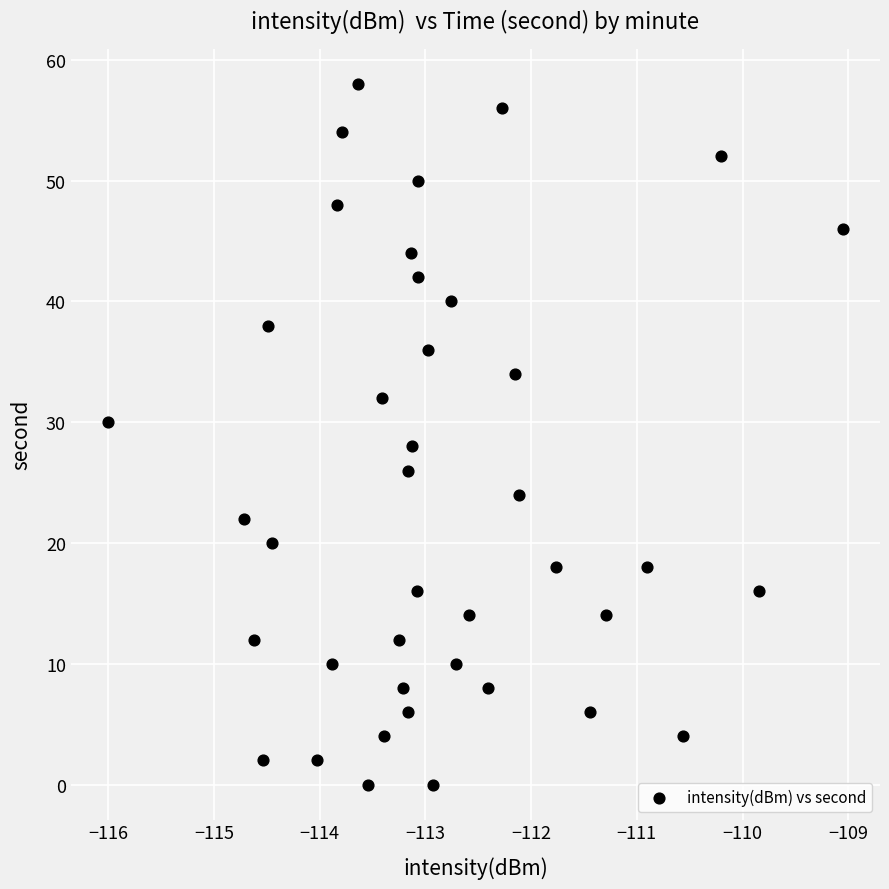

What is the range of Y values (max minus min)?

58